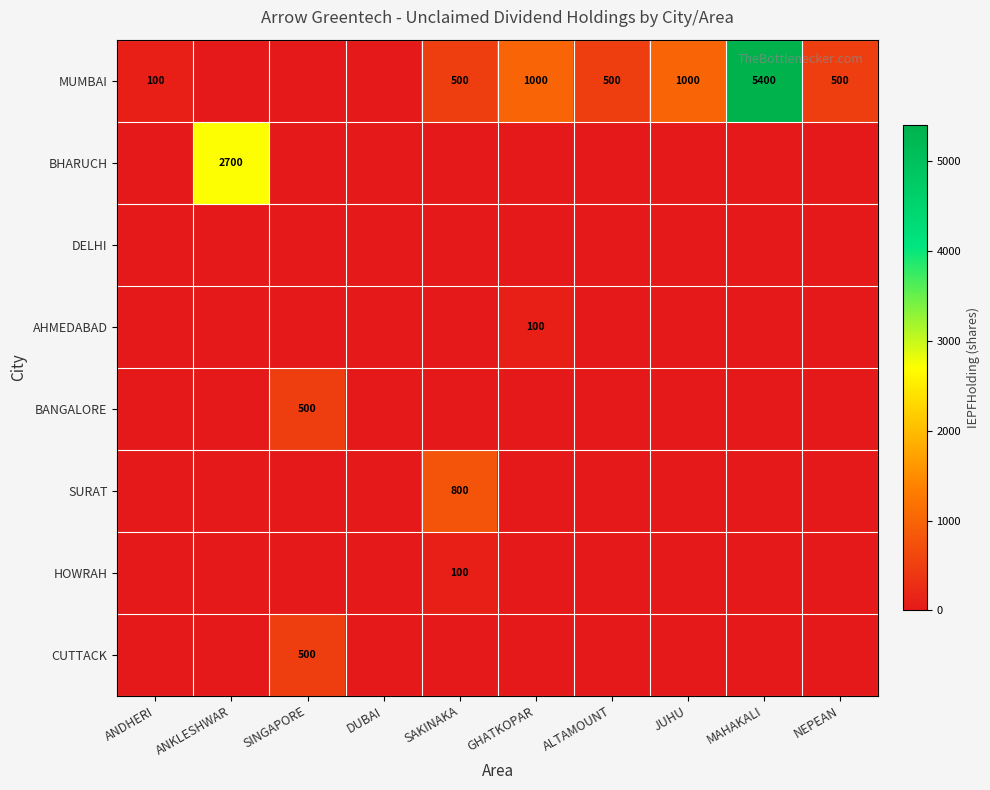

Is it true that MUMBAI equals 552 at JUHU?

False